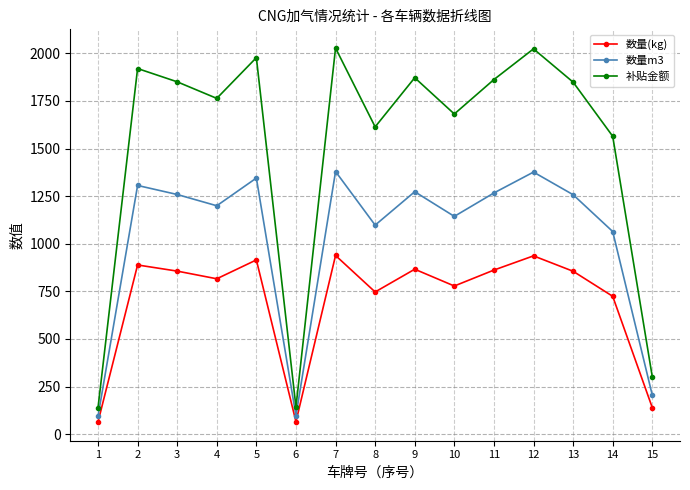

What is the value of the 补贴金额 point at the 10th from the left?

1681.4